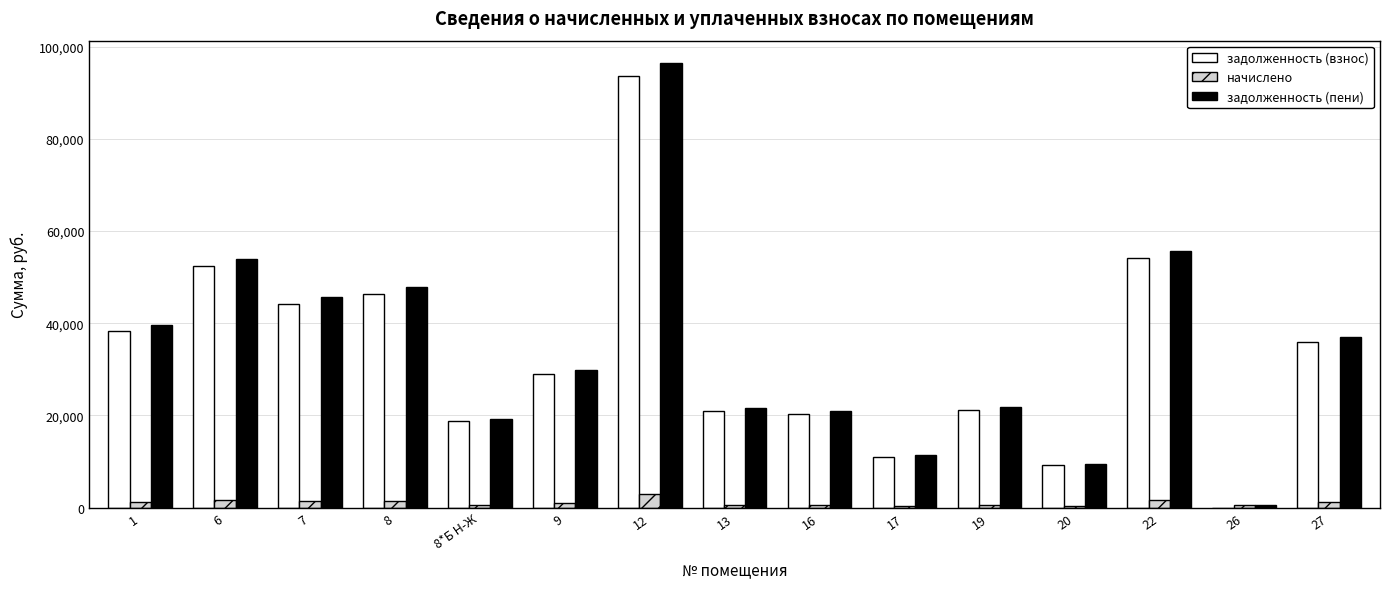

At which category is the sum across all series the highest?

12